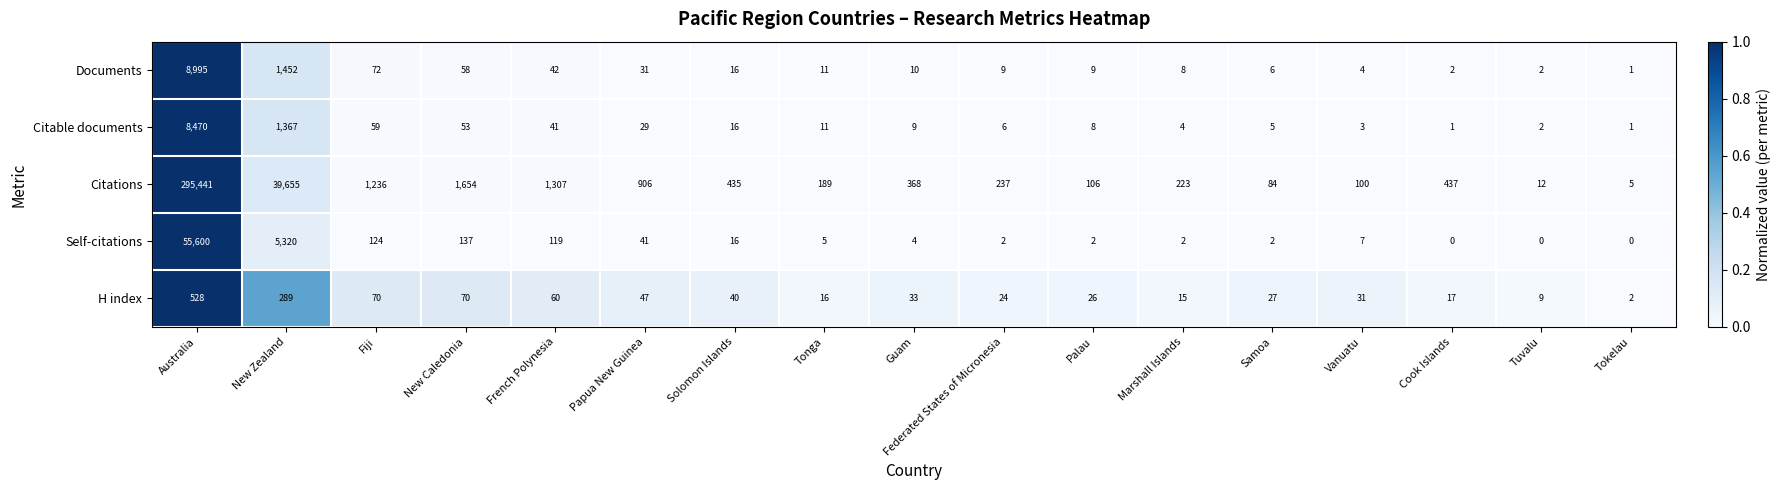

List the series in order of their peak value, lowest first.

H index, Citable documents, Documents, Self-citations, Citations